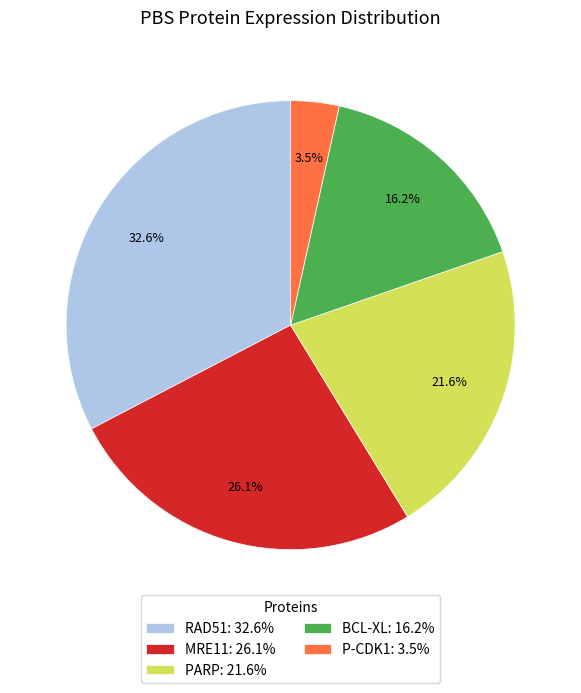

Does any single category account for the majority?

No